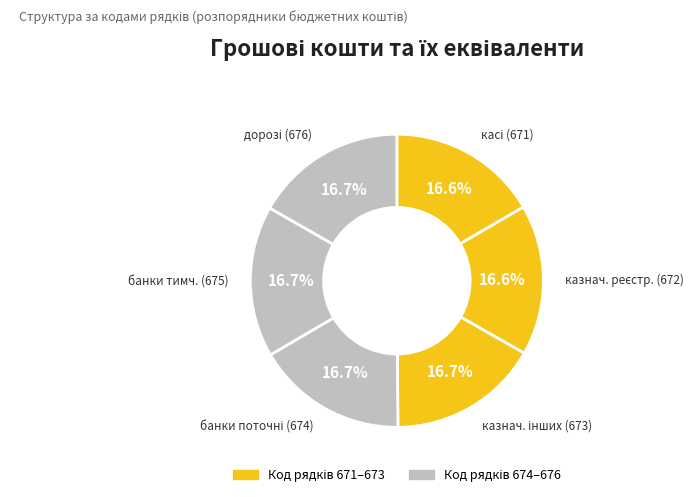

Is there any slice that represents more than half of the pie?

No